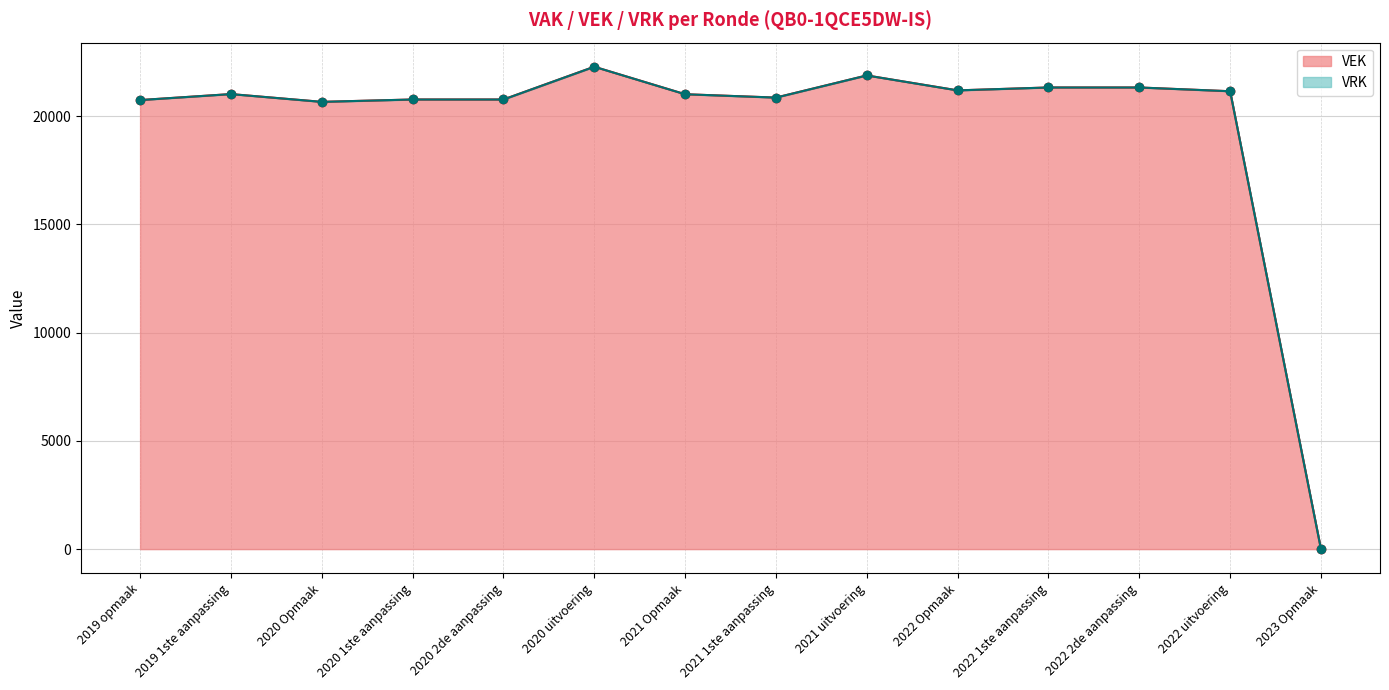

What is the change in value from 2022 Opmaak to 2022 1ste aanpassing?

+134